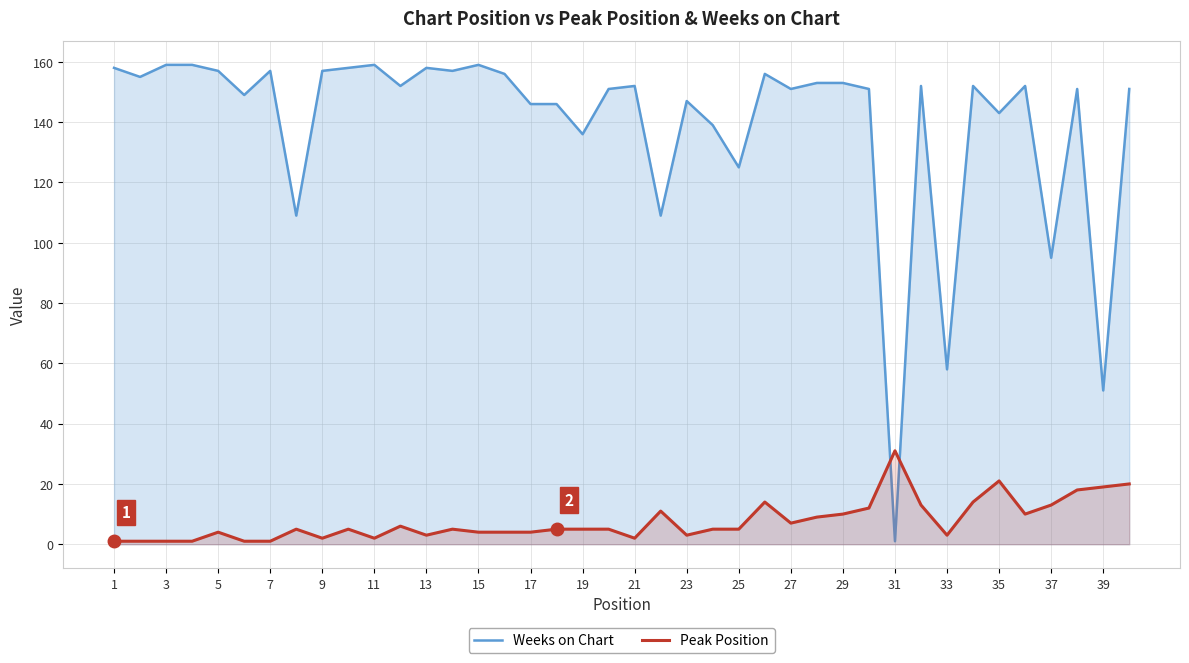

What is the total value across all series at 25?

130